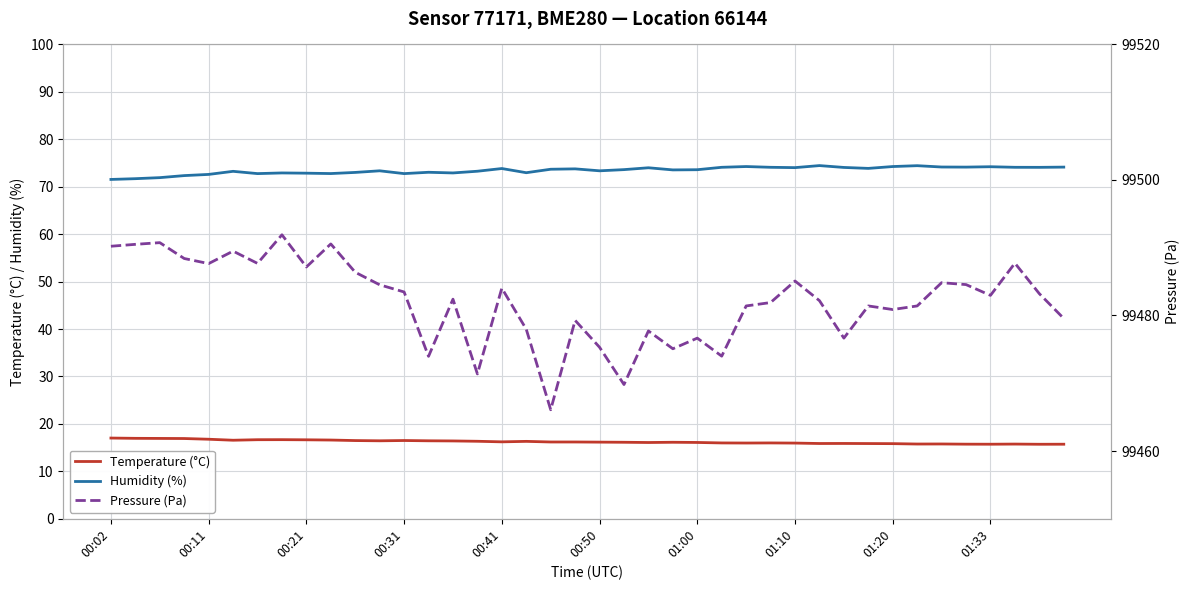

True or false: Humidity (%) and Temperature (°C) cross at least once.

False